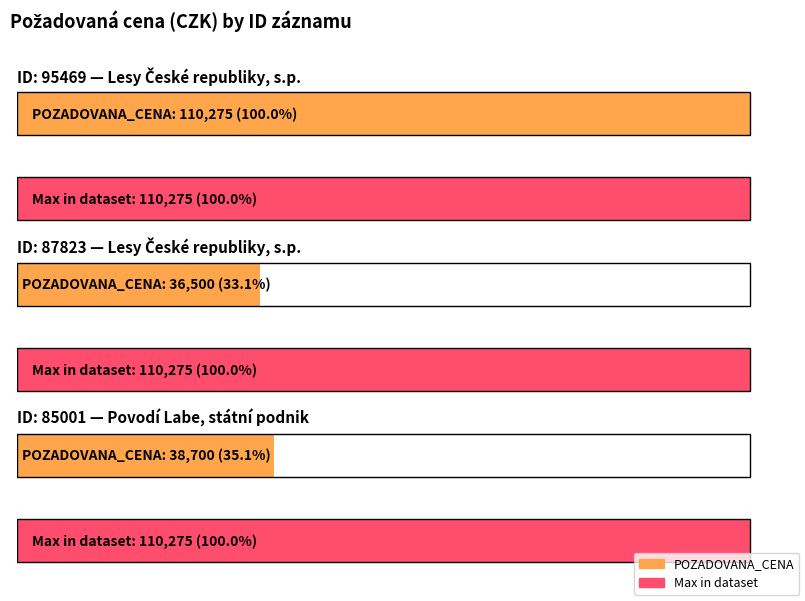

What is the value of the 1st bar from the left?

110275